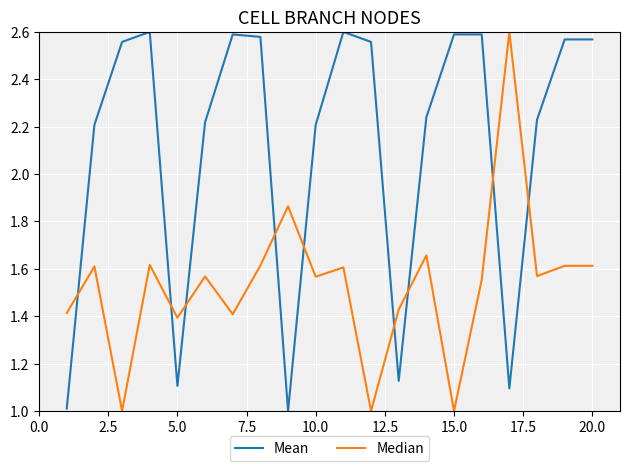

Which series has the largest total across all categories?

Mean